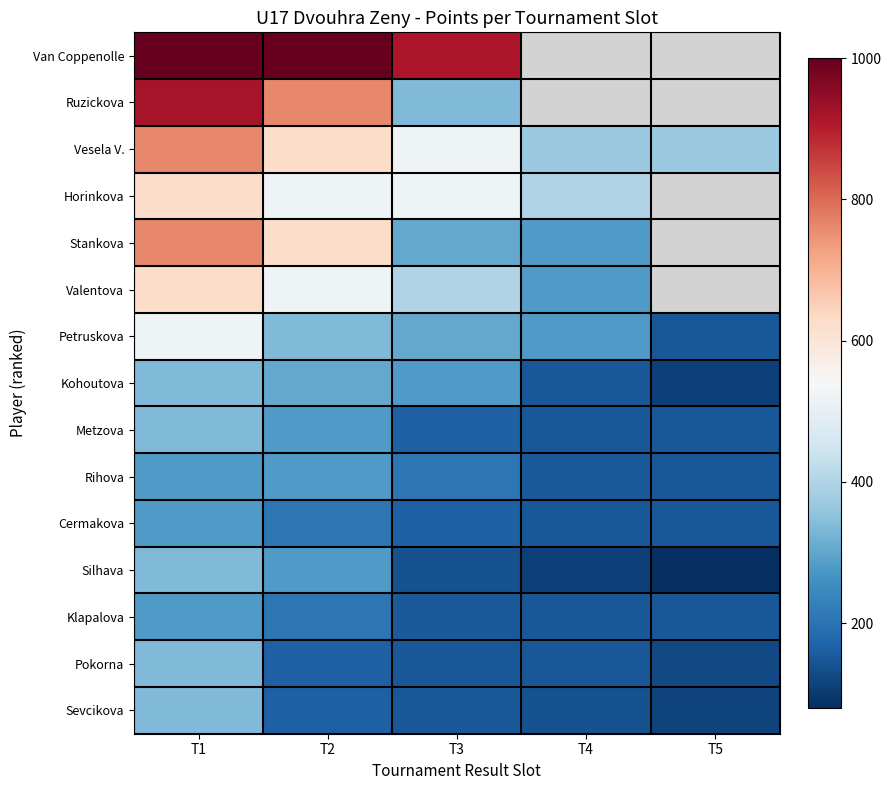

Which series has the largest range (max minus min)?

Ruzickova